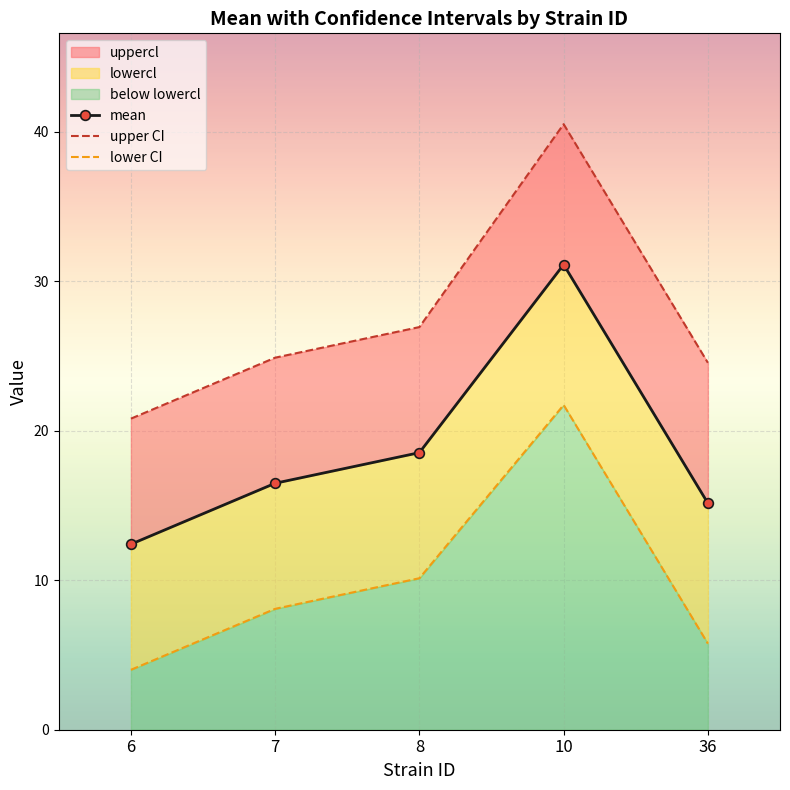

Read the mean value at 7.

16.5